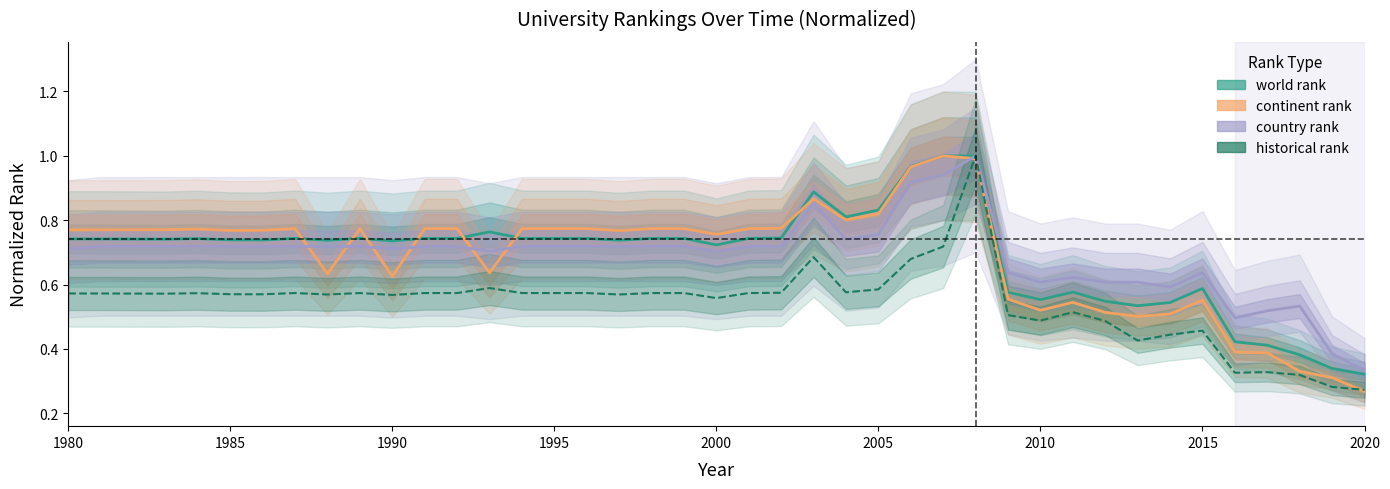

Between 2013 and 2005, which is larger?

2005